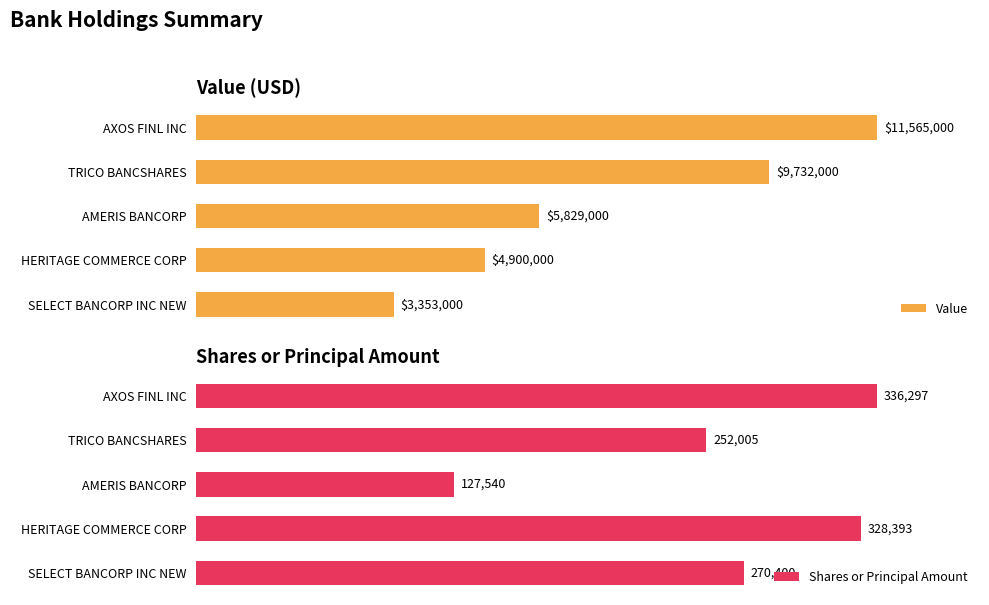

Between AMERIS BANCORP and SELECT BANCORP INC NEW, which is larger?

AMERIS BANCORP